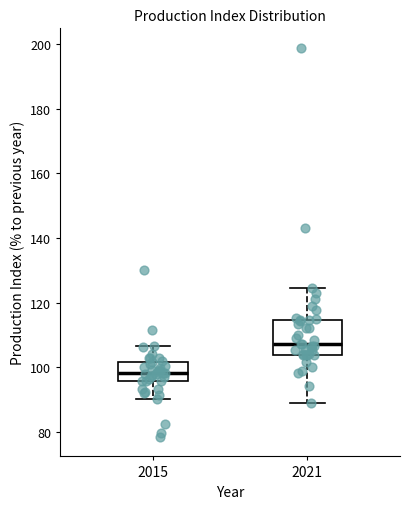

Which box is the tallest, from its lower edge to its upper edge?

2021